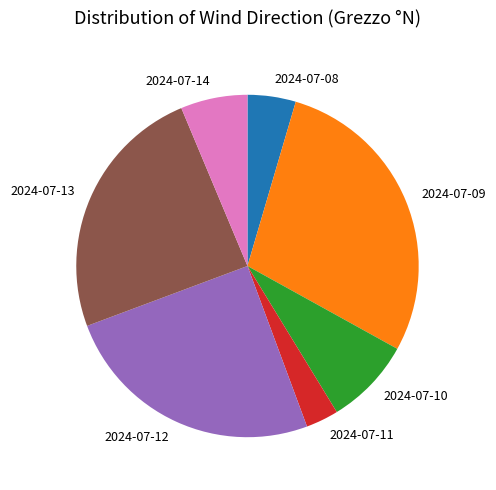

Combined, do 2024-07-14 and 2024-07-08 account for over 50%?

No